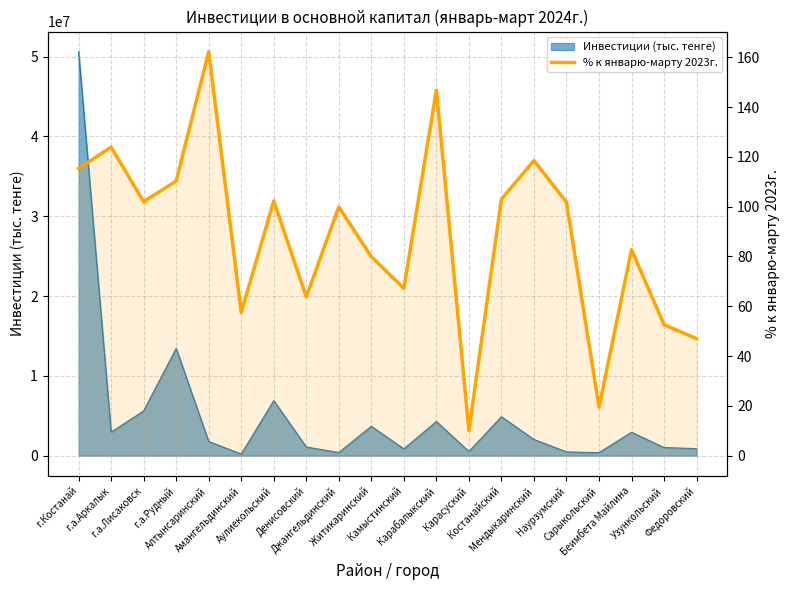

Reading right to left, transcribe all the data shown in this chart.

Федоровский=47.0	Узункольский=52.6	Беимбета Майлина=82.7	Сарыкольский=19.5	Наурзумский=101.8	Мендыкаринский=118.5	Костанайский=103.0	Карасуский=10.1	Карабалыкский=146.8	Камыстинский=67.2	Житикаринский=79.9	Джангельдинский=99.9	Денисовский=63.8	Аулиекольский=102.3	Амангельдинский=57.5	Алтынсаринский=162.2	г.а.Рудный=110.3	г.а.Лисаковск=102.0	г.а.Аркалык=123.9	г.Костанай=115.3